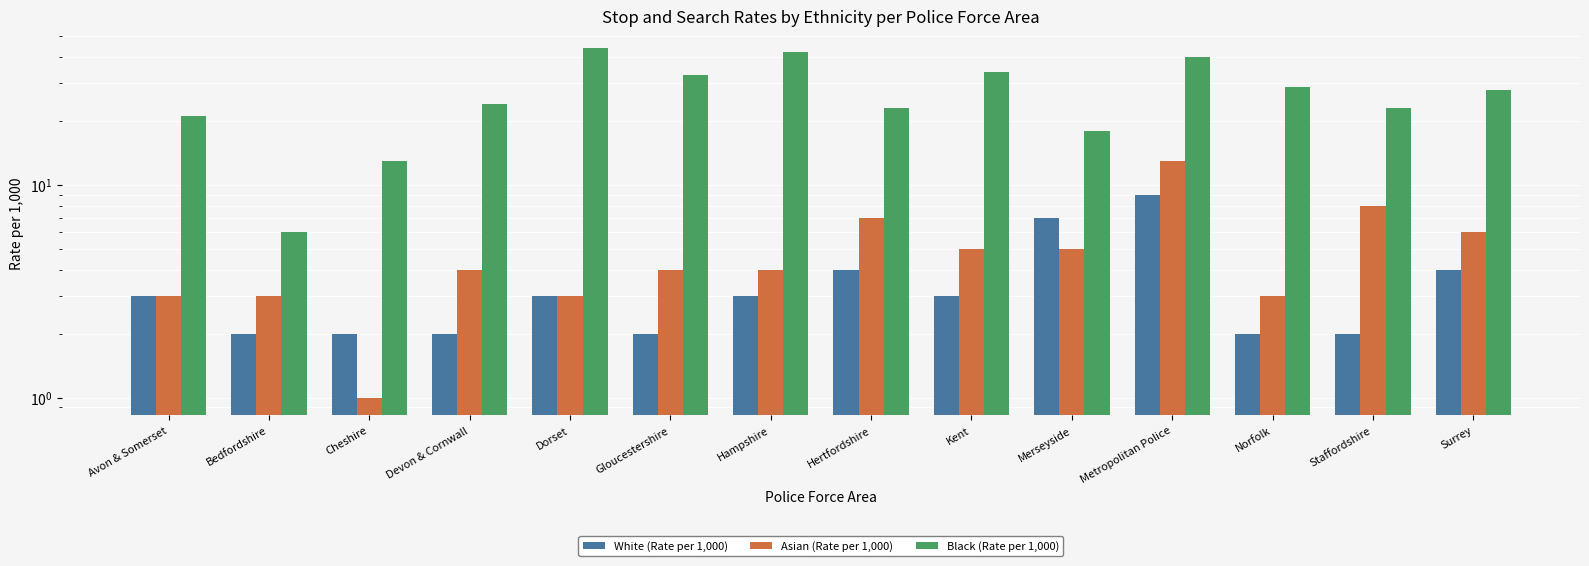

At Hertfordshire, list the series in order from largest to smallest.

Black (Rate per 1,000), Asian (Rate per 1,000), White (Rate per 1,000)